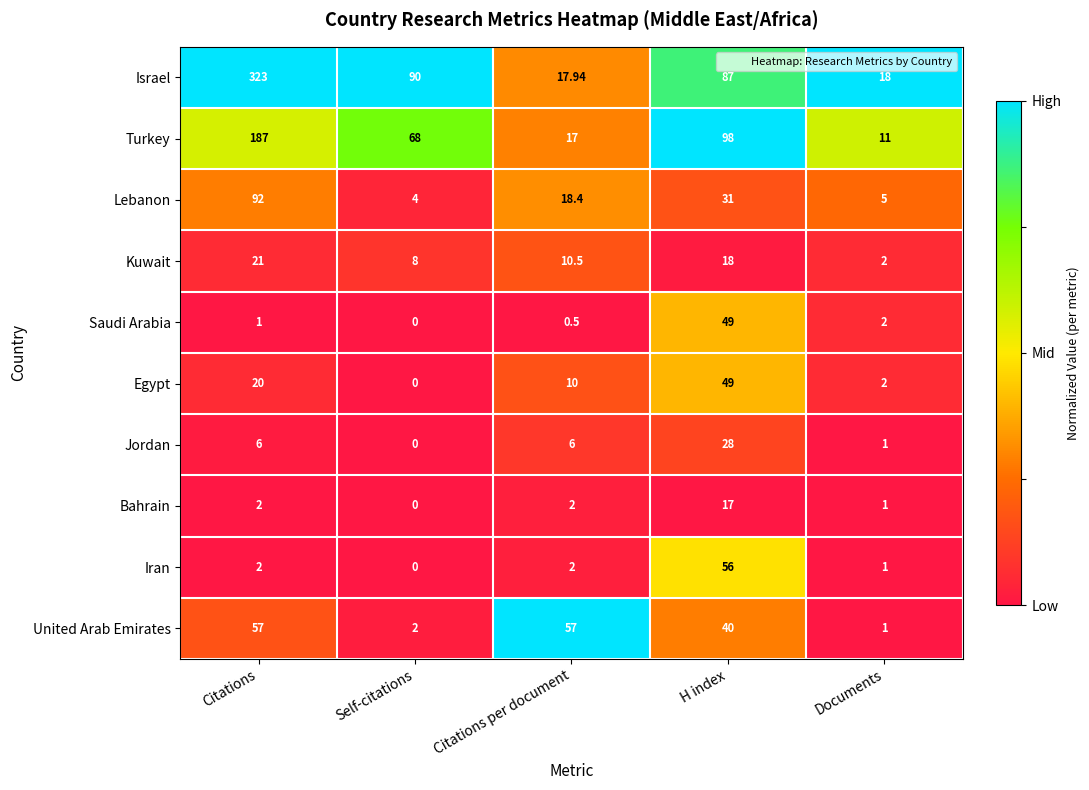

Which series has the widest spread of values?

Israel